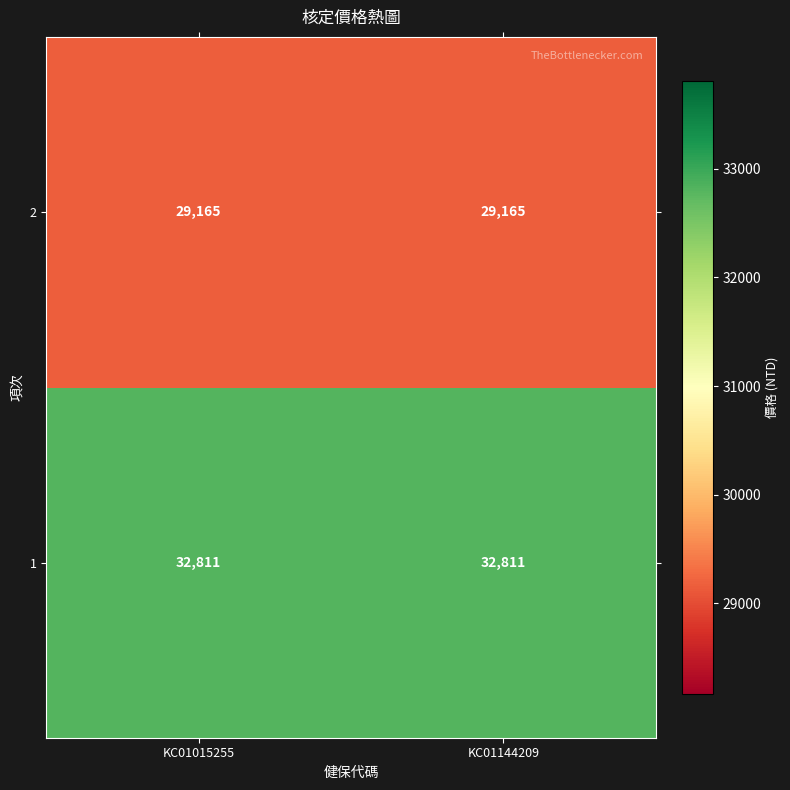

Reading left to right, what are all the values shown in this chart?

2: 29165	29165
1: 32811	32811